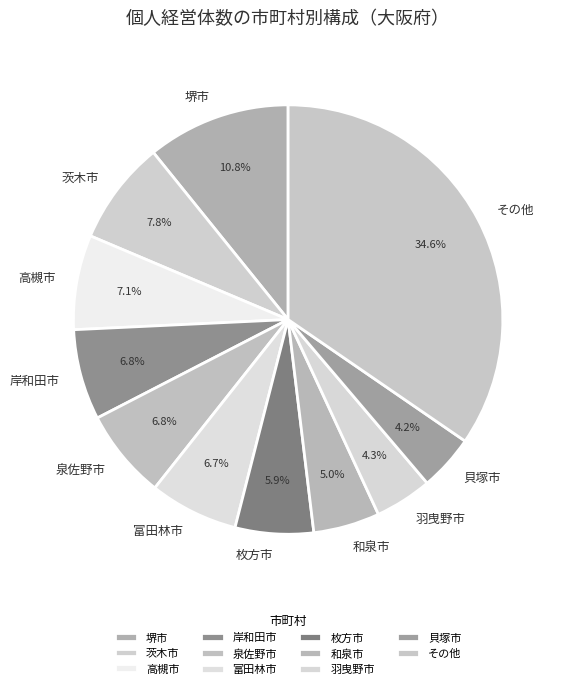

What percentage is NOT represented by 羽曳野市?

95.7%